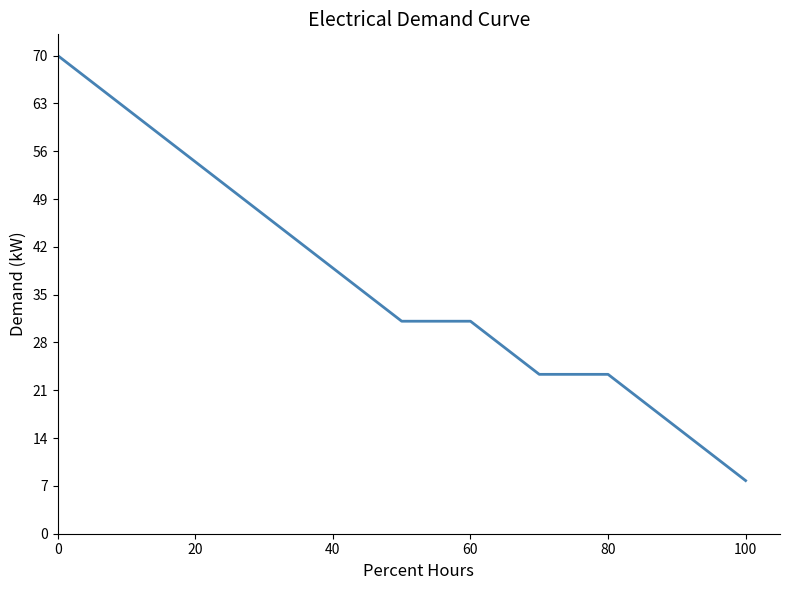

What is the difference between the maximum and minimum values?

62.2